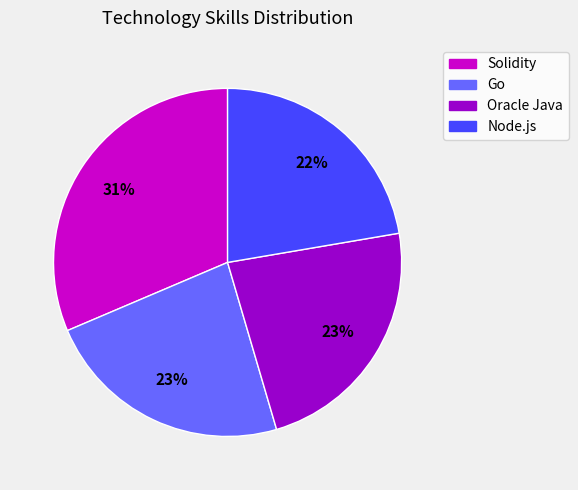

Does Solidity represent more than half of the total?

No